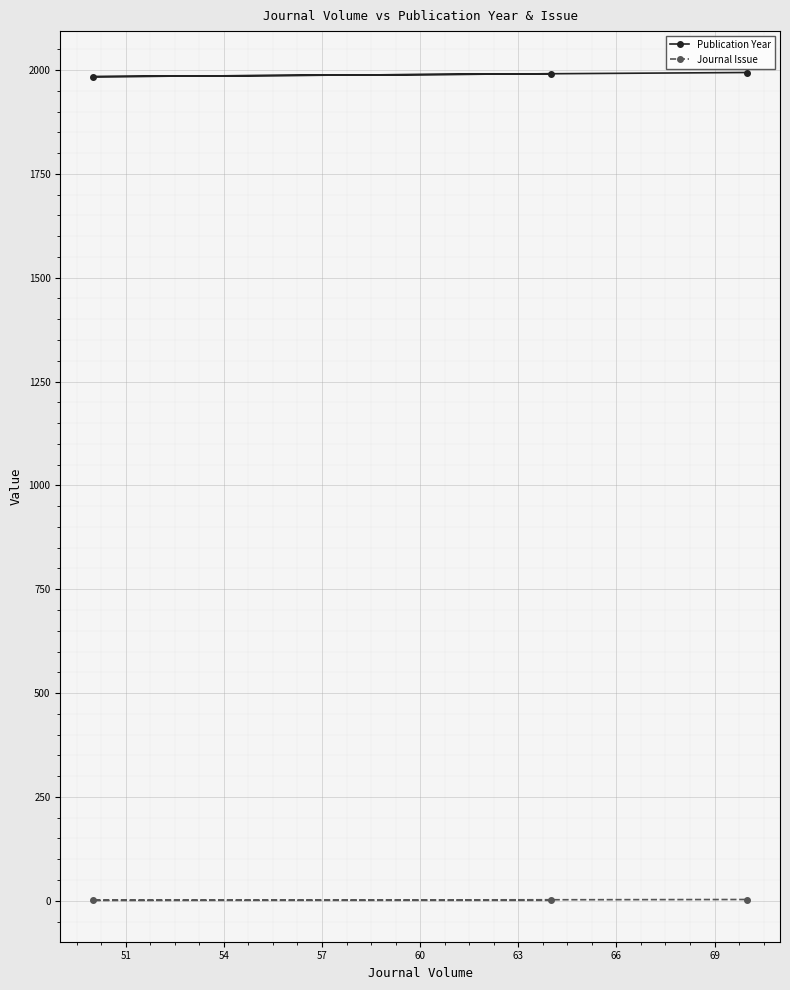

What is the maximum value shown in the chart?

1994